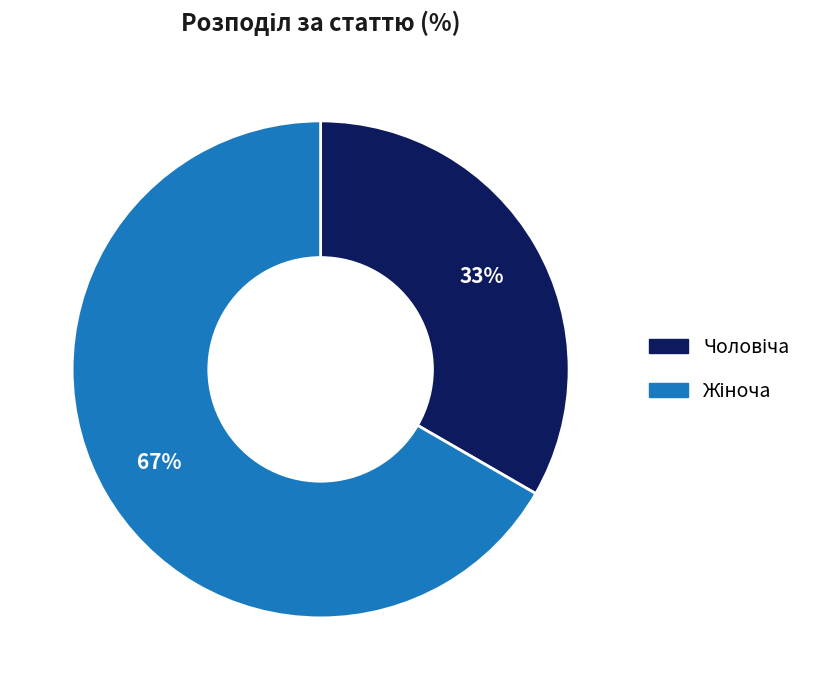

To the nearest percent, what is the average slice percentage?

50%